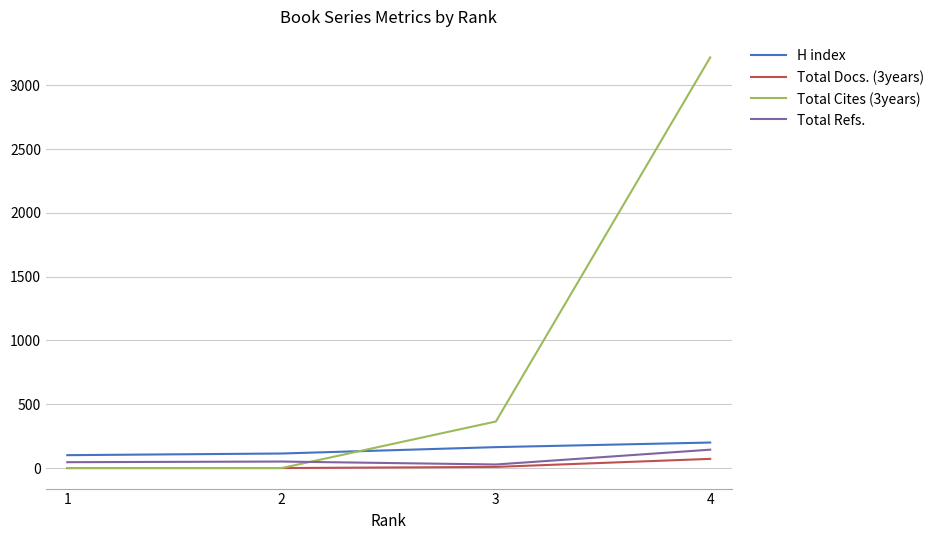

True or false: Total Docs. (3years) has more than 2 points higher than both neighbors.

False